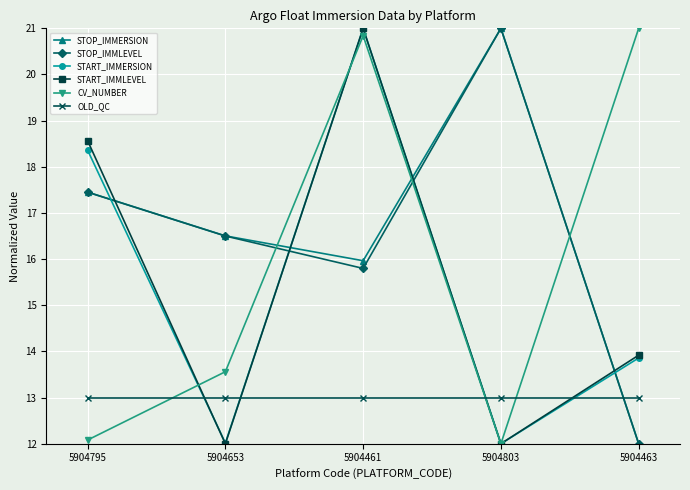

After their last crossing, which series has the higher values: START_IMMLEVEL or STOP_IMMERSION?

START_IMMLEVEL